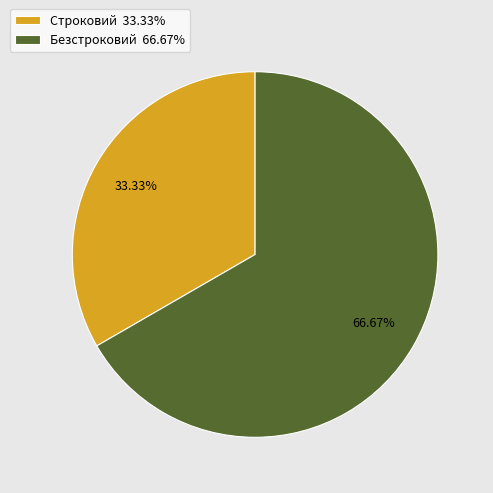

How many slices are in this pie chart?

2